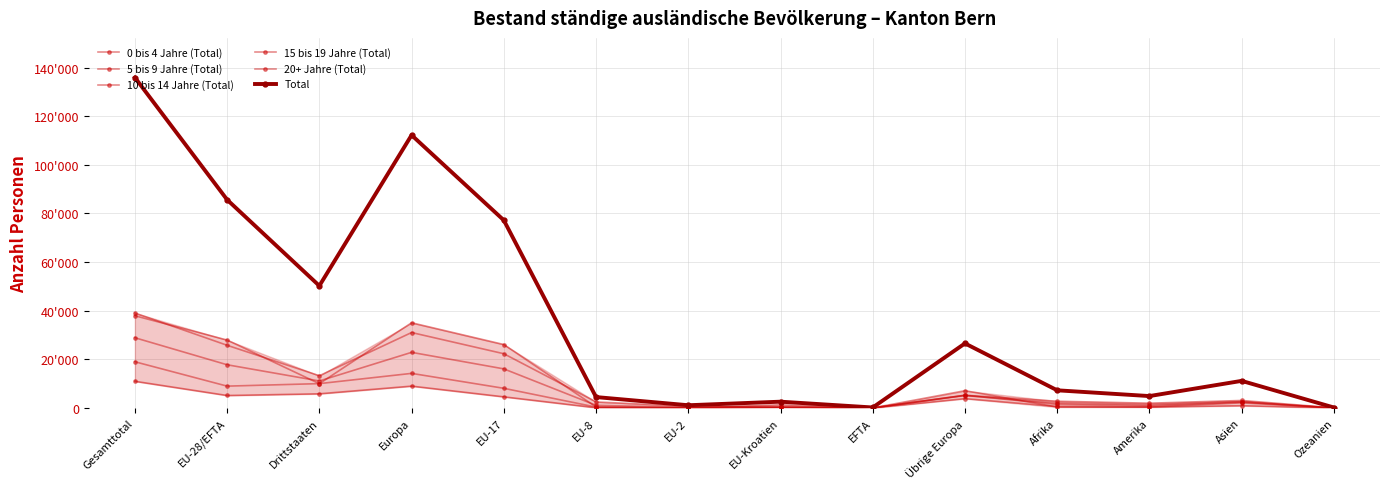

Does the chart have visible grid lines?

Yes